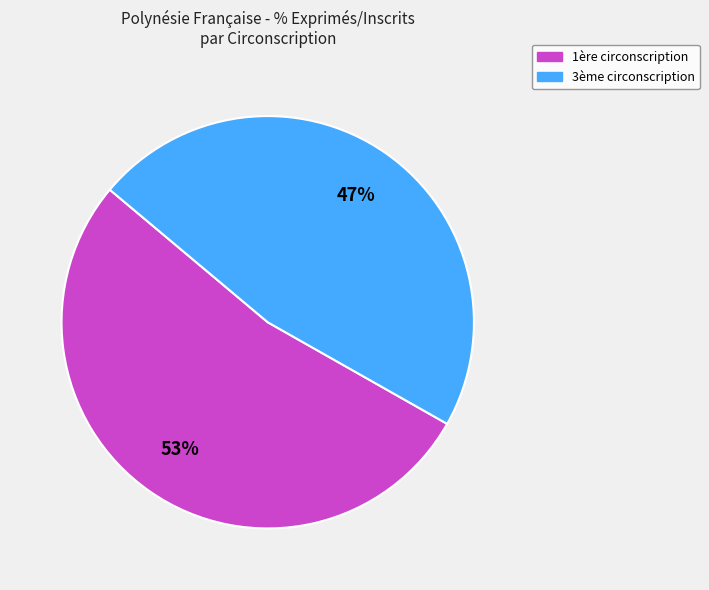

Is there any slice that represents more than half of the pie?

Yes